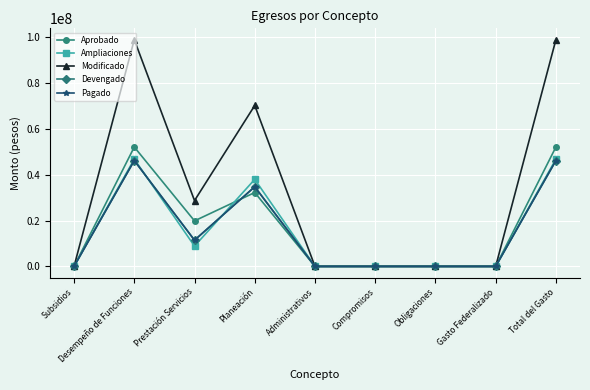

Is this an area chart (filled region under the line)?

No